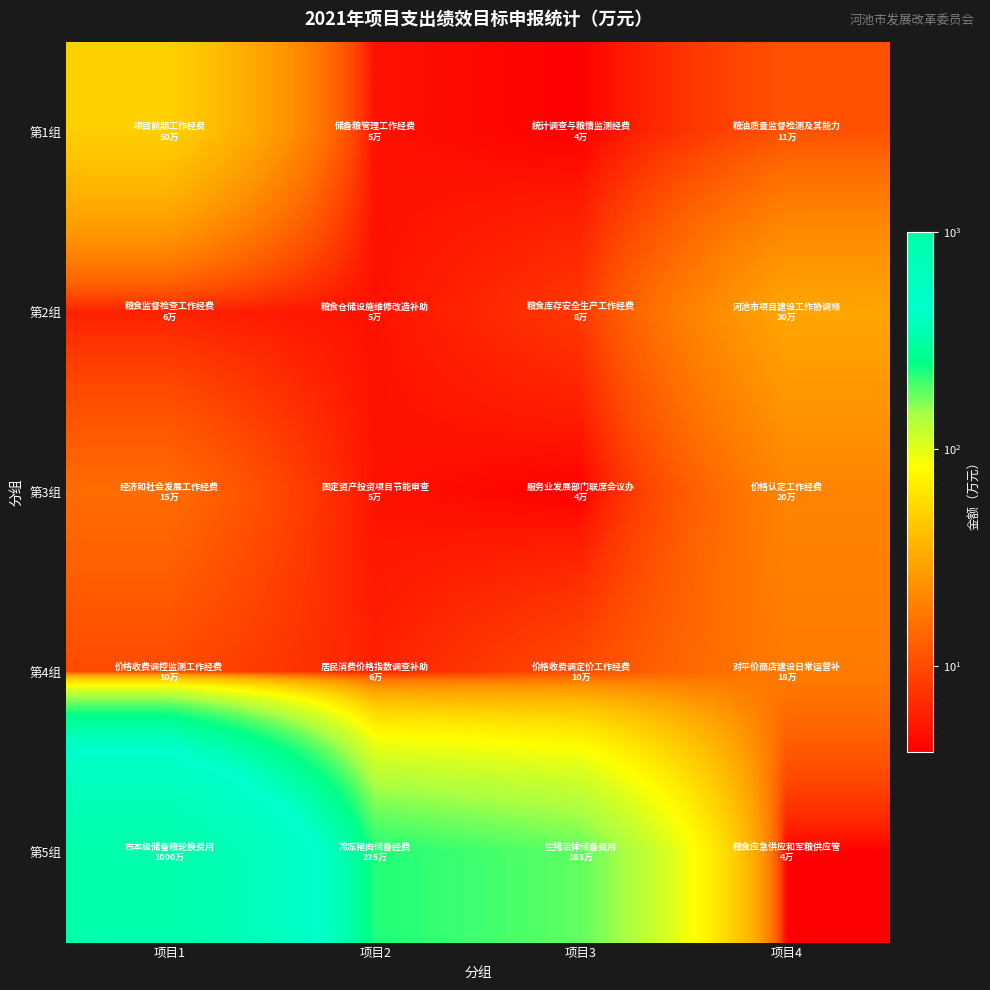

Between 项目2 and 项目3, which is larger?

项目2